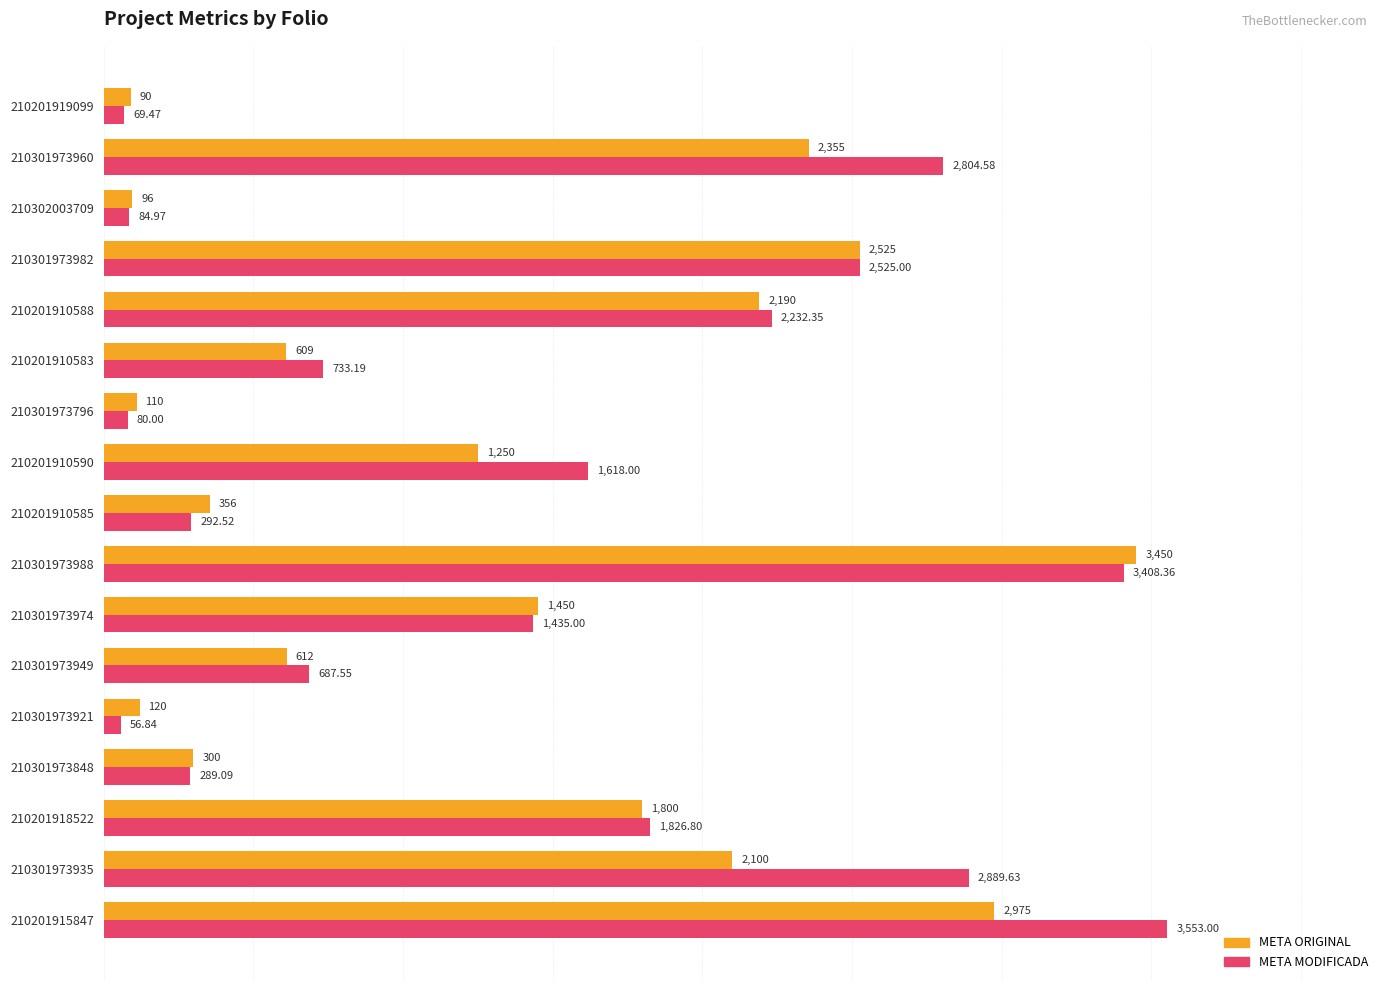

Which series has the widest spread of values?

META MODIFICADA